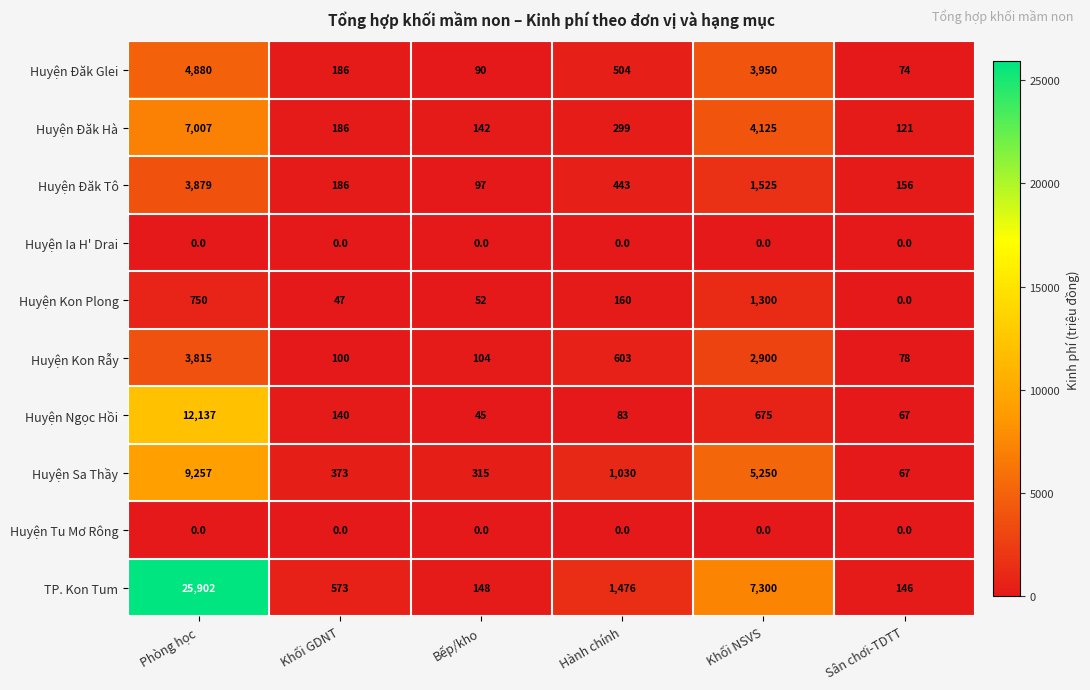

What is the highest value of the Huyện Kon Rẫy series?

3815